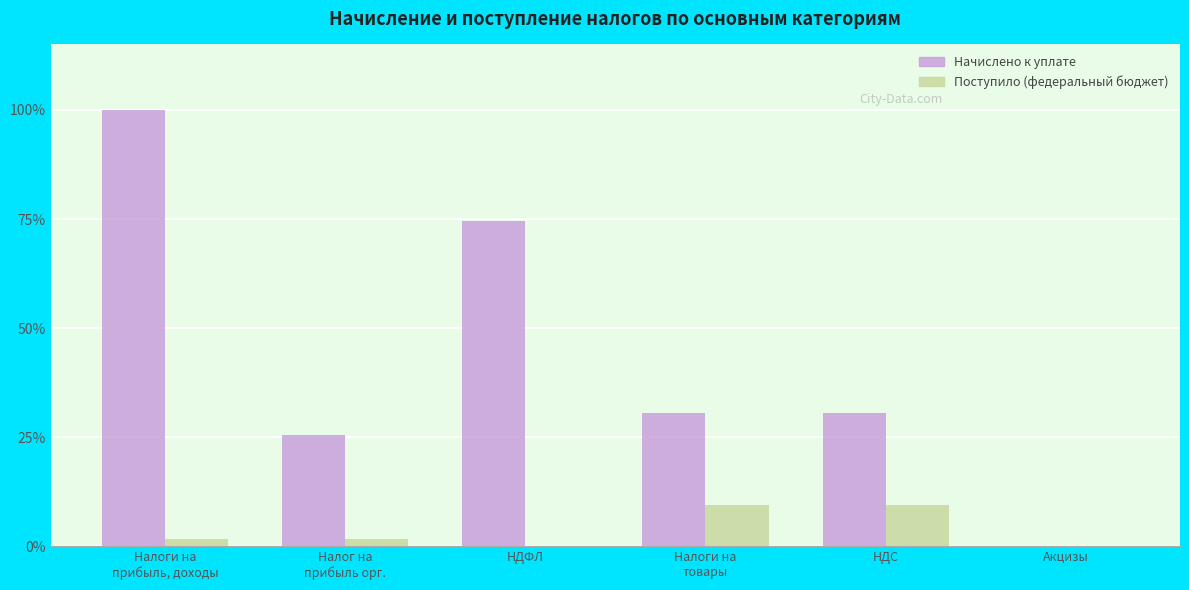

Which series has the largest total across all categories?

Начислено к уплате